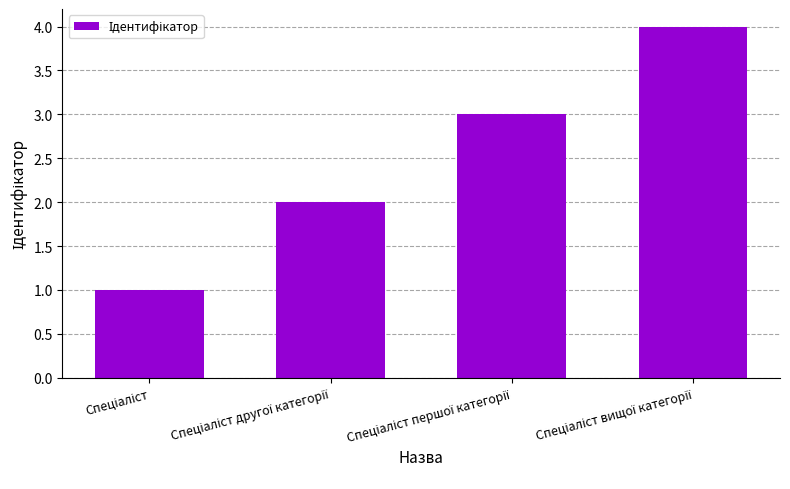

What is the sum of all values?

10